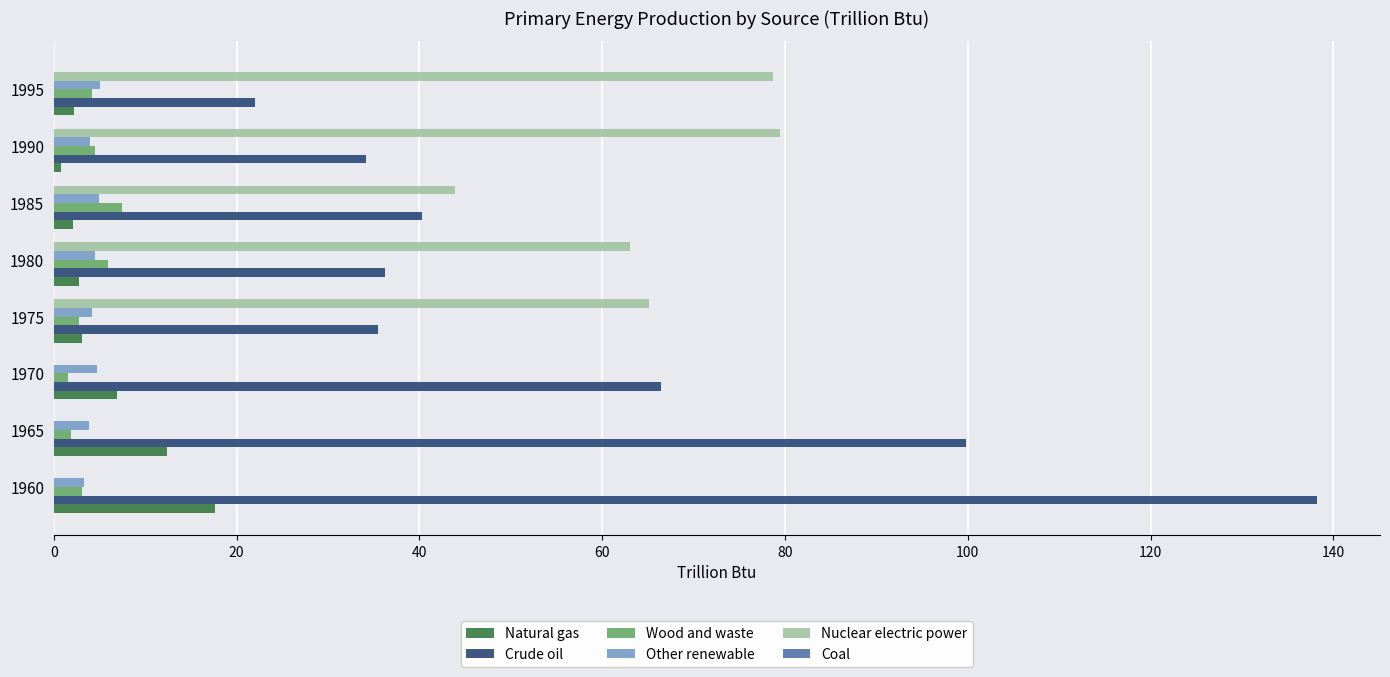

True or false: Wood and waste has a value of 3.1 at 1960.

True